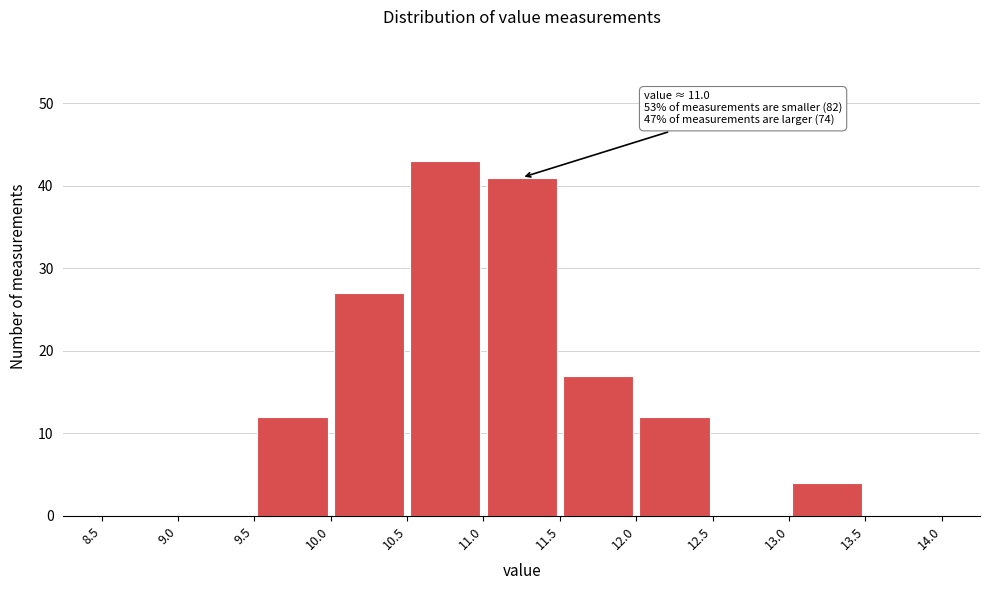

Over which range of the x-axis is the bar tallest?

10.5 to 11.0